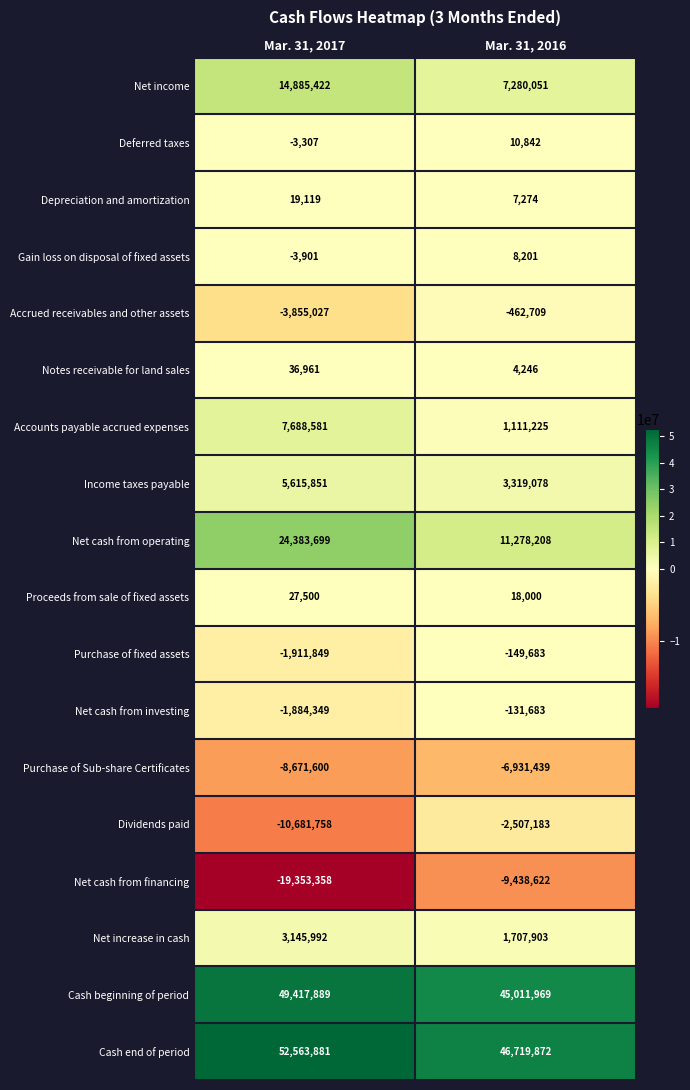

What is the difference between the maximum and minimum values in the Dividends paid series?

8174575